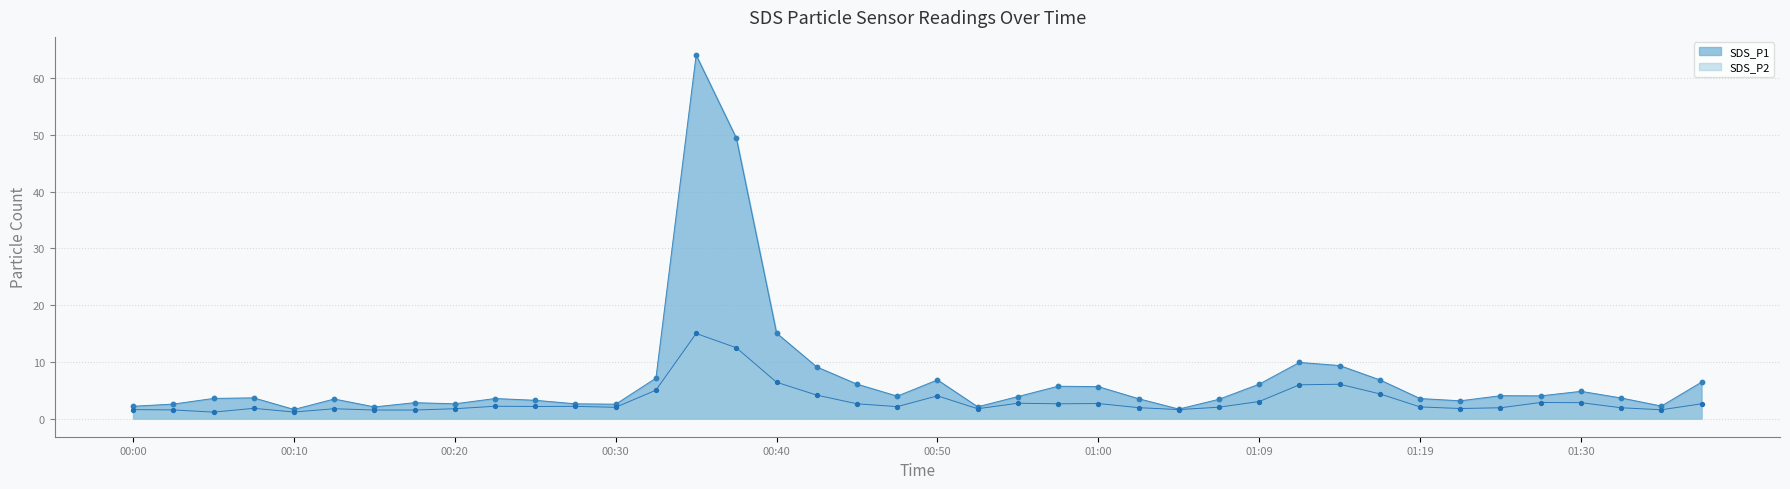

Which series has the largest total across all categories?

SDS_P1